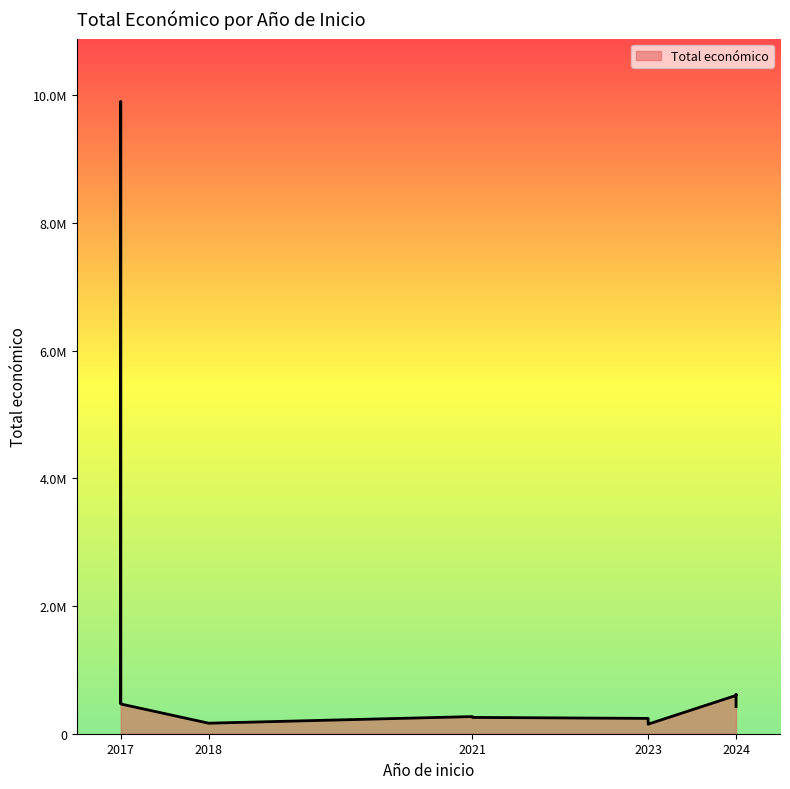

Rank the categories by value from lowest to highest.

2023, 2023, 2018, 2023, 2021, 2021, 2024, 2017, 2017, 2024, 2024, 2017